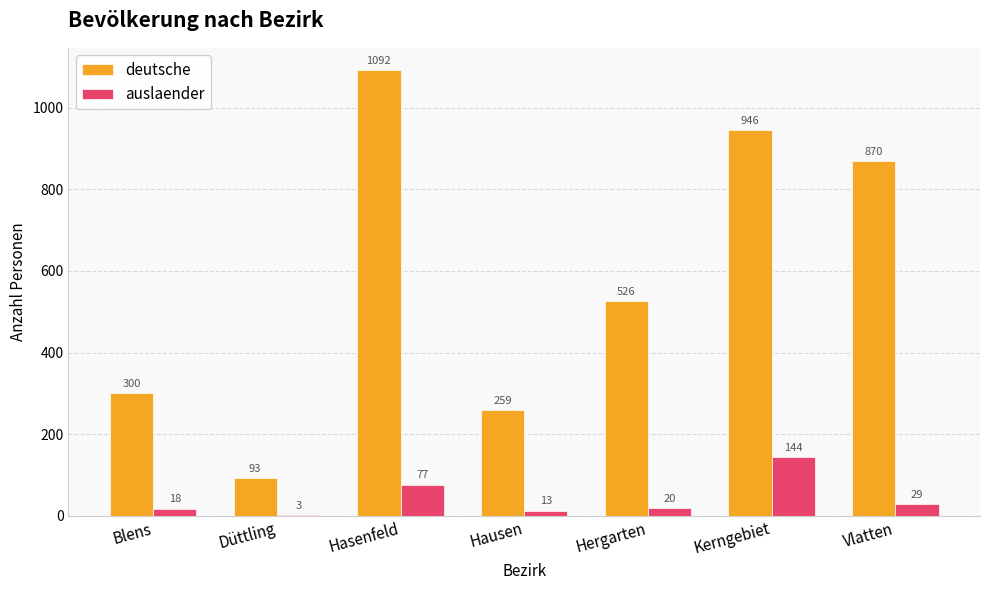

Count the number of categories in the chart.

7